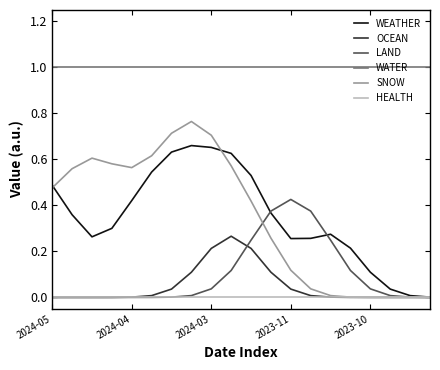

Which series has the largest range (max minus min)?

SNOW